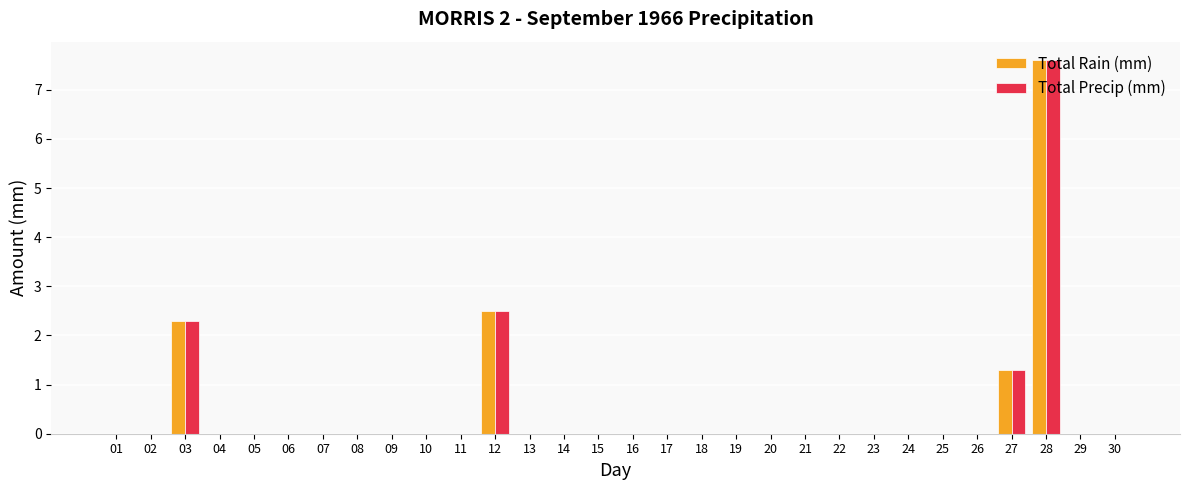

How many series are shown in this chart?

2